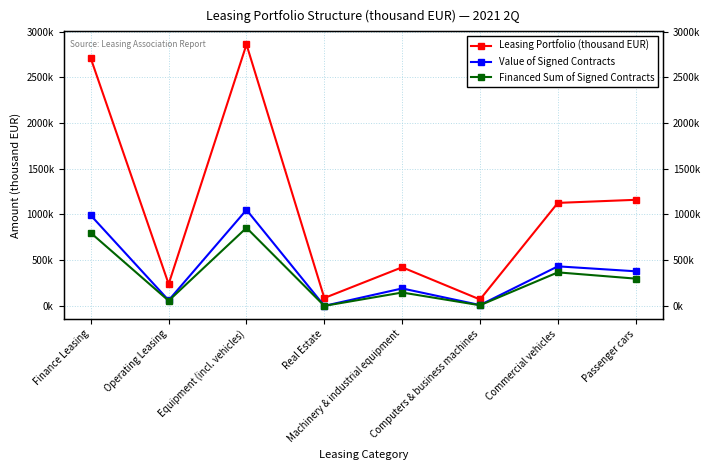

At which category does Leasing Portfolio (thousand EUR) reach its first local valley?

Operating Leasing